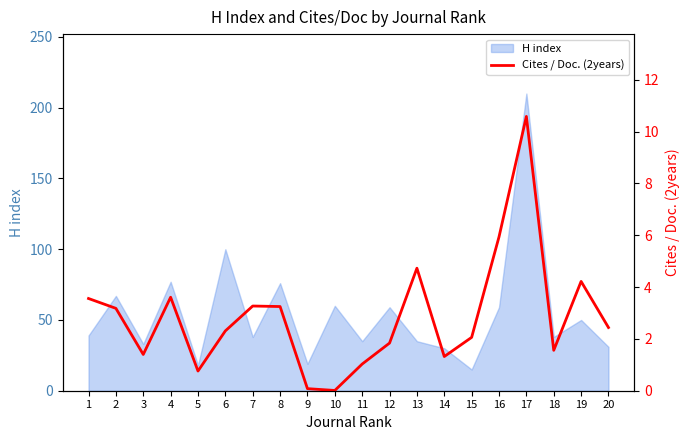

At which category does the chart reach its minimum across all series?

10